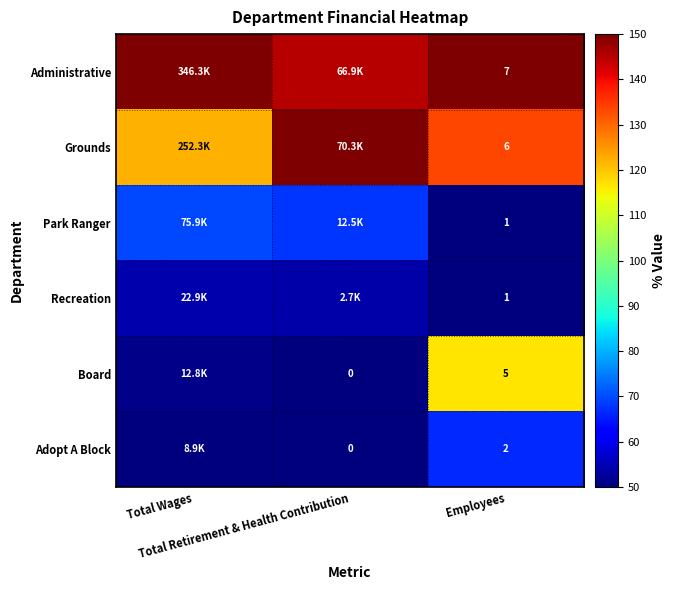

What is the spread (max minus min) of values at Employees?

6.0